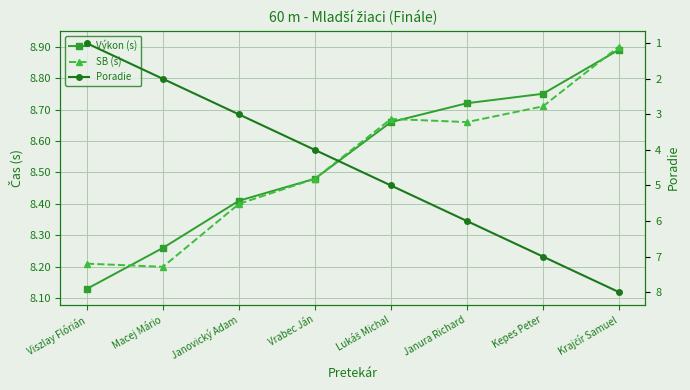

Read the Výkon (s) value at Macej Mário.

8.3